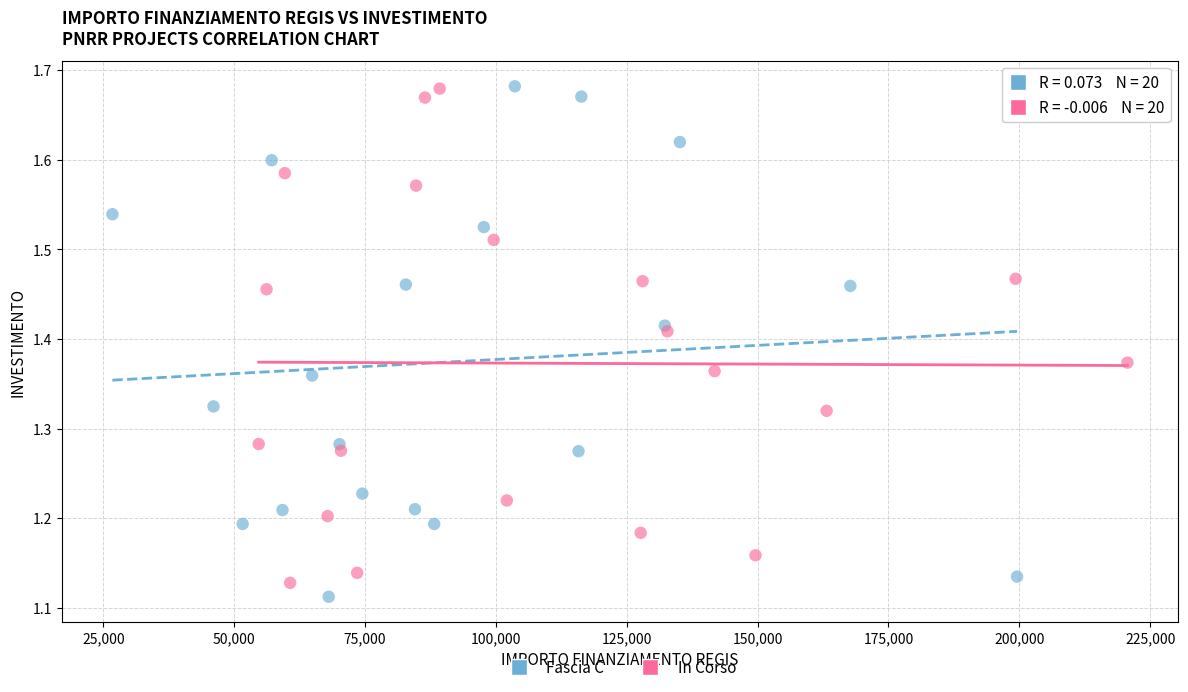

Which series contains the lowest Y value?

Fascia C